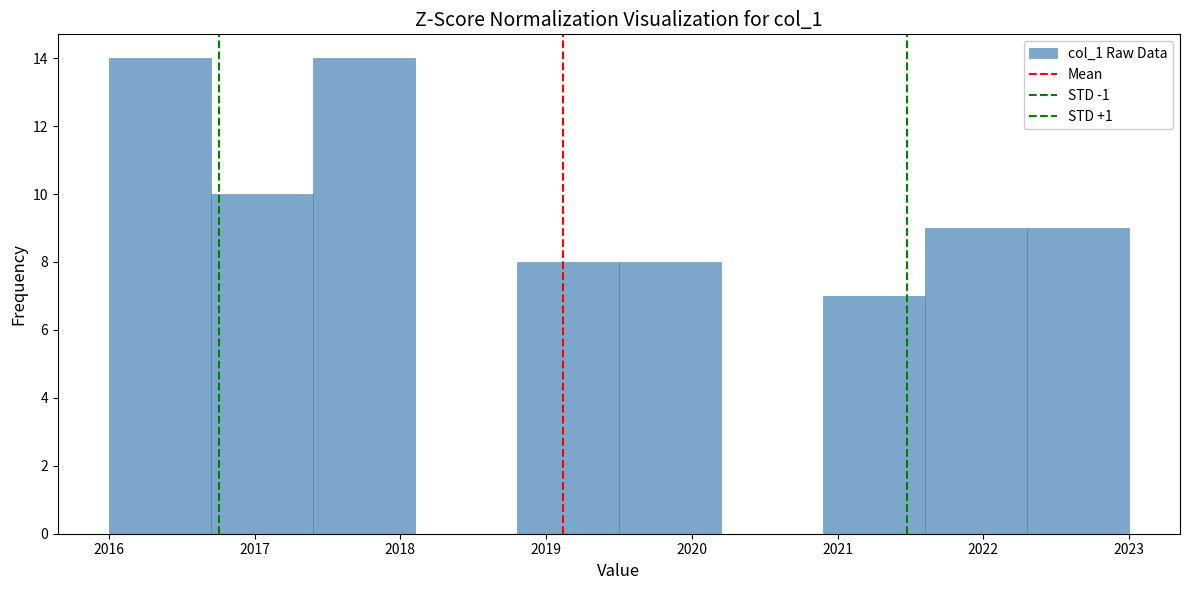

Reading left to right, transcribe this chart: for each bar, give the range it covers on the x-axis and its height. The values are not printed on the chart, so give them approximately, as read against the axis.

2016.0 to 2016.7: 14
2016.7 to 2017.4: 10
2017.4 to 2018.1: 14
2018.1 to 2018.8: 0
2018.8 to 2019.5: 8
2019.5 to 2020.2: 8
2020.2 to 2020.9: 0
2020.9 to 2021.6: 7
2021.6 to 2022.3: 9
2022.3 to 2023.0: 9